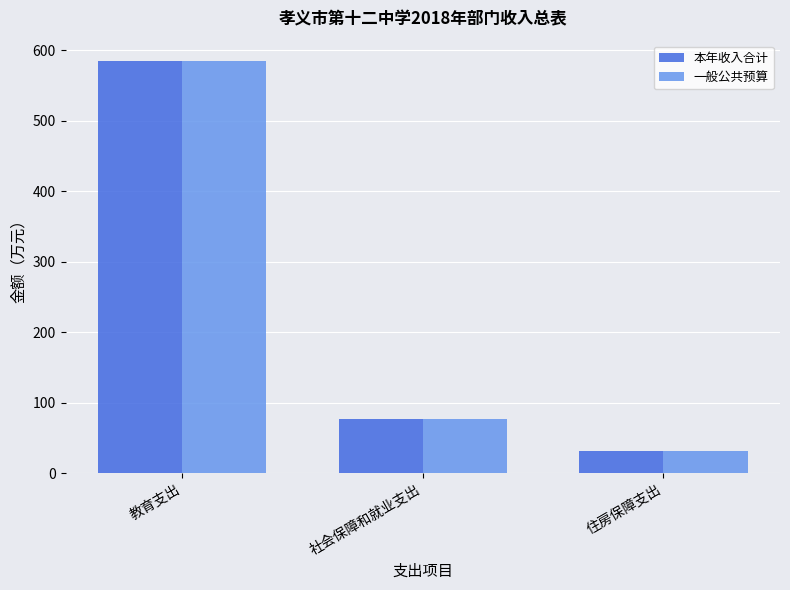

At which label does 一般公共预算 first exceed 77?

教育支出